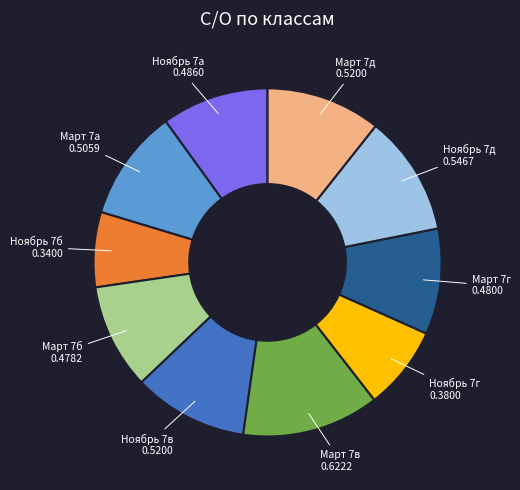

What is the smallest slice in the pie chart?

Ноябрь 7б